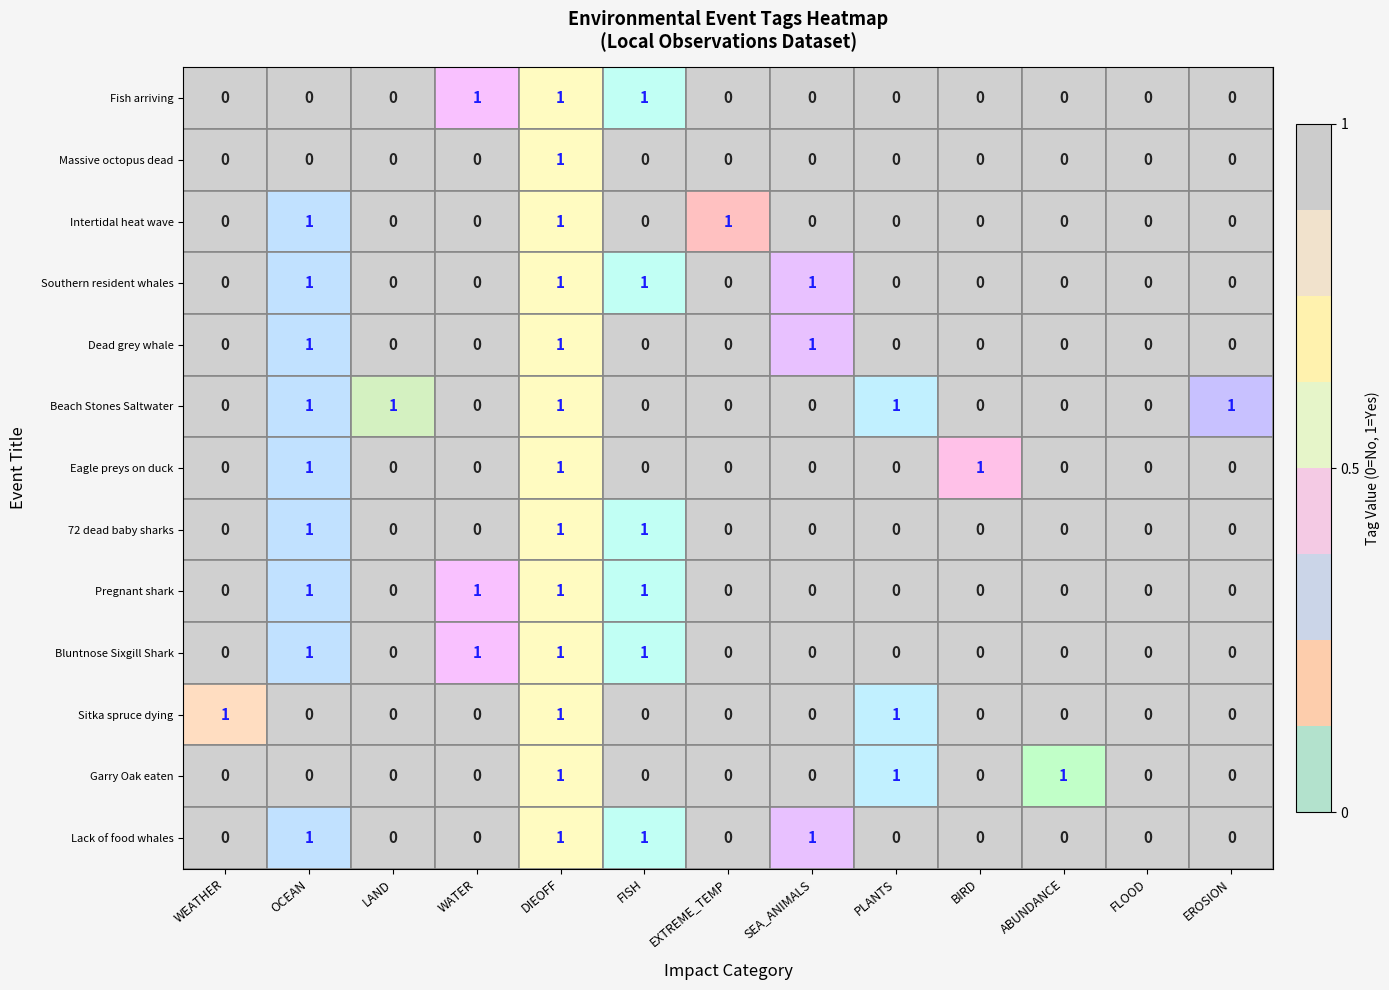

True or false: Fish arriving has a value of 1 at PLANTS.

False